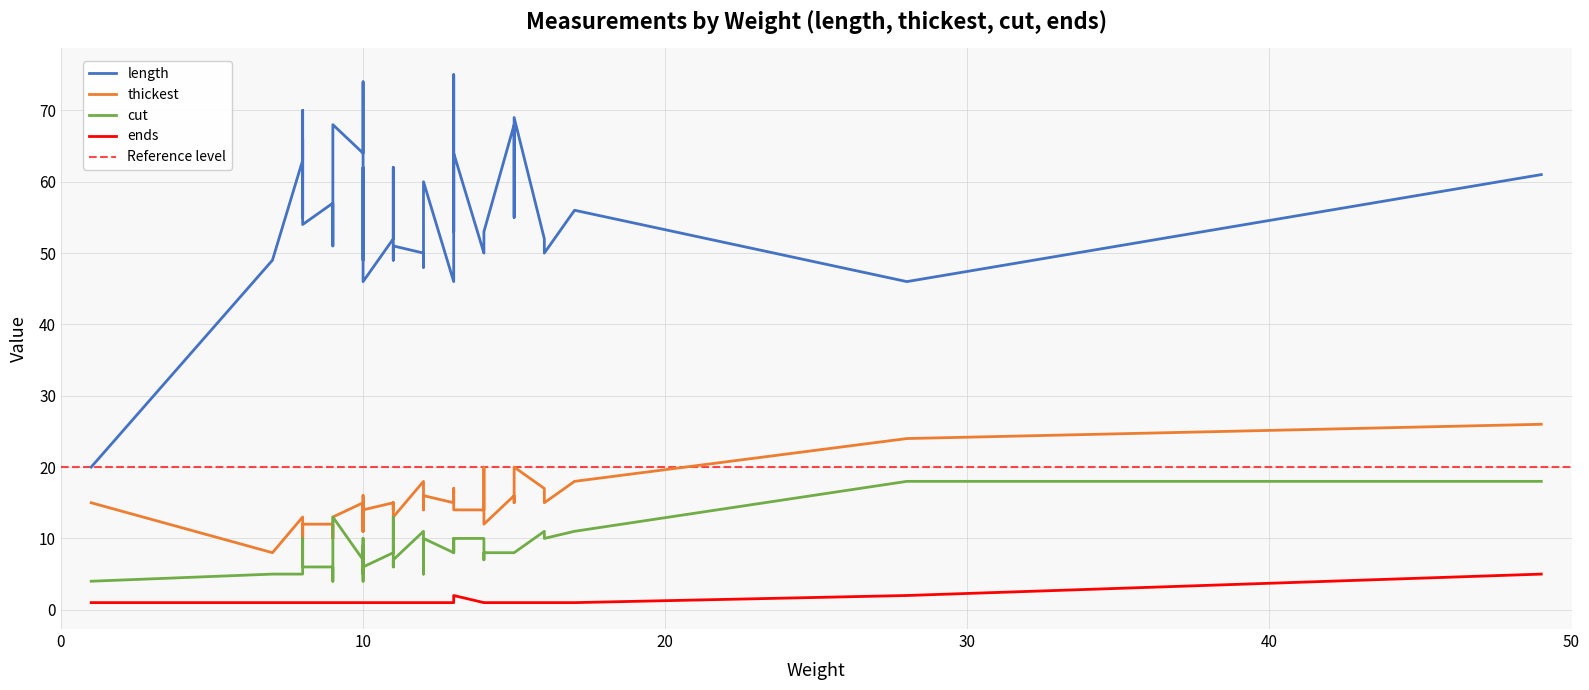

Between 24 and 39, which series saw the biggest shift?

length